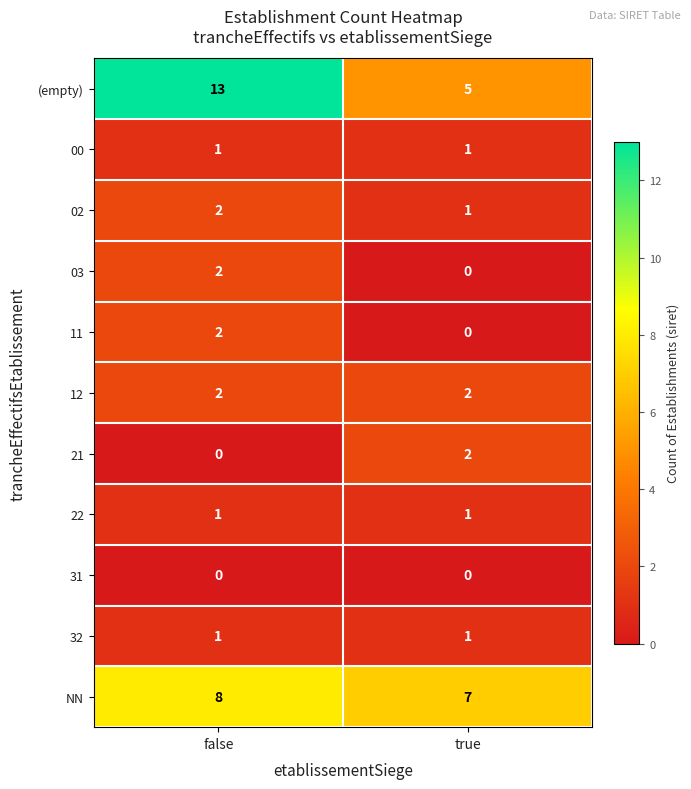

The value of (empty) at false is 13. True or false?

True